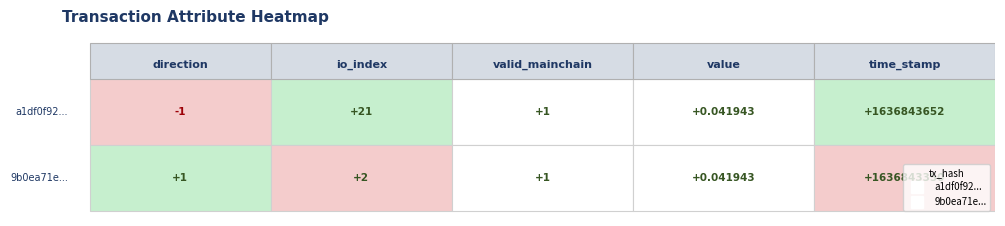

The a1df0f92... series shows 29.6 at 1. True or false?

False